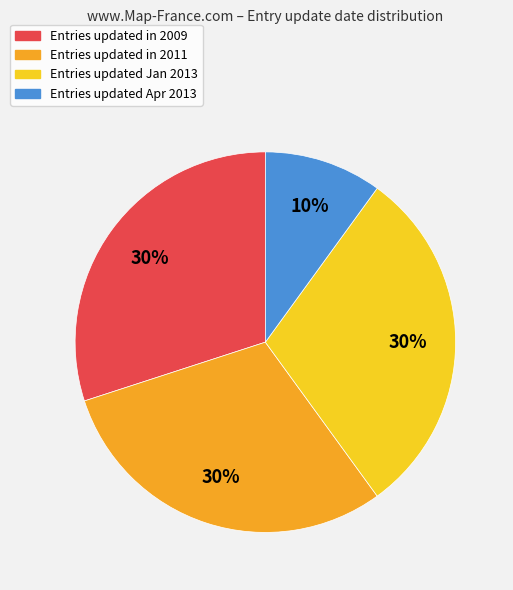

Is there a majority slice in this chart?

No